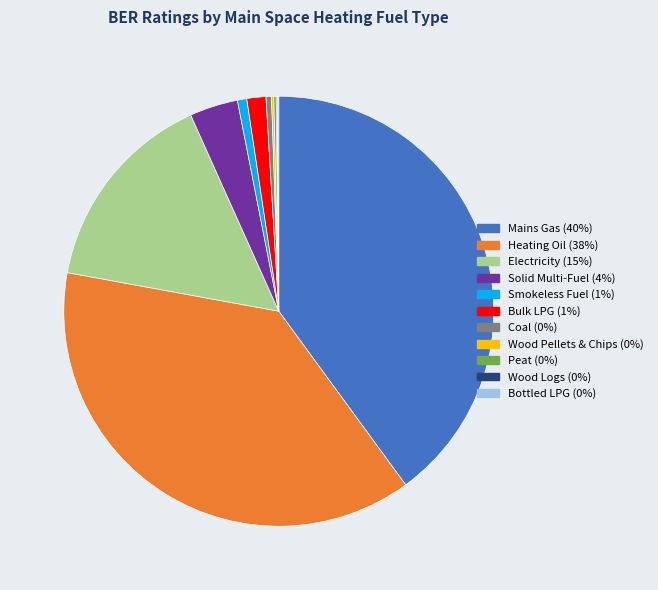

True or false: Smokeless Fuel accounts for 11% of the total.

False